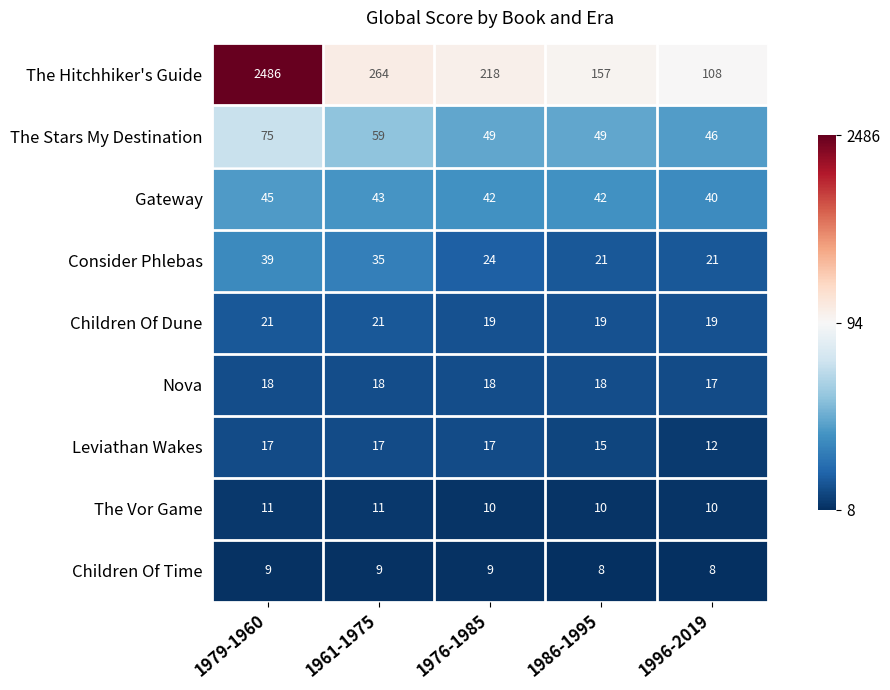

Read the The Stars My Destination value at 1996-2019, to the nearest 5.

45